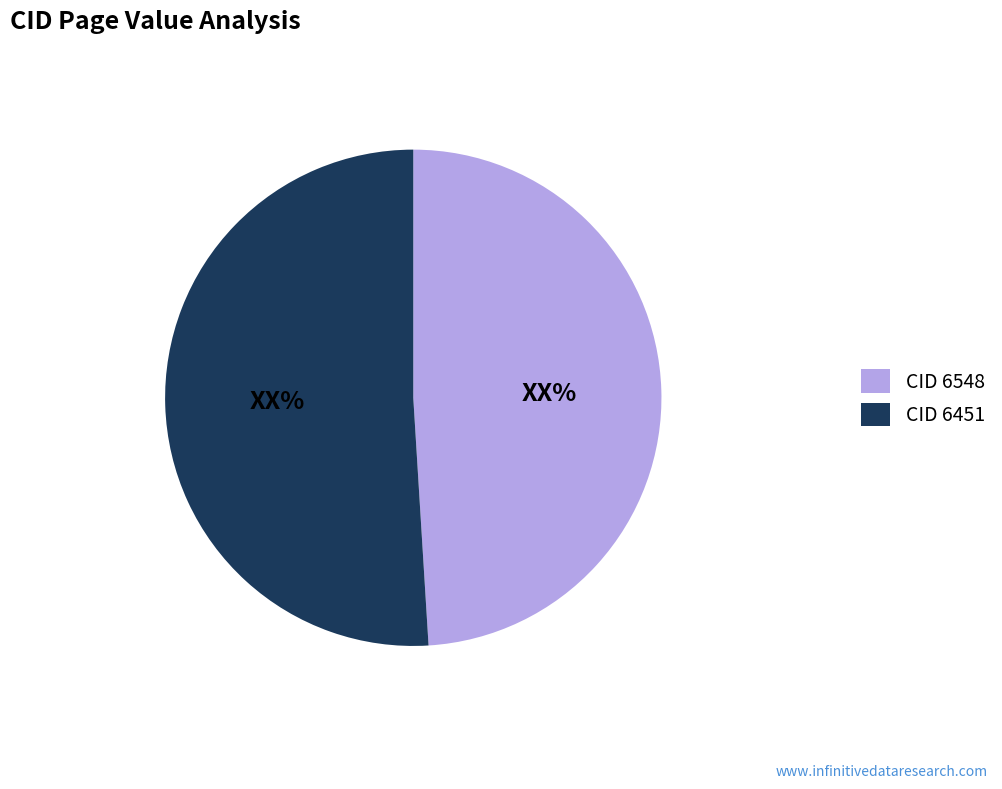

Which slice is the smallest?

CID 6548